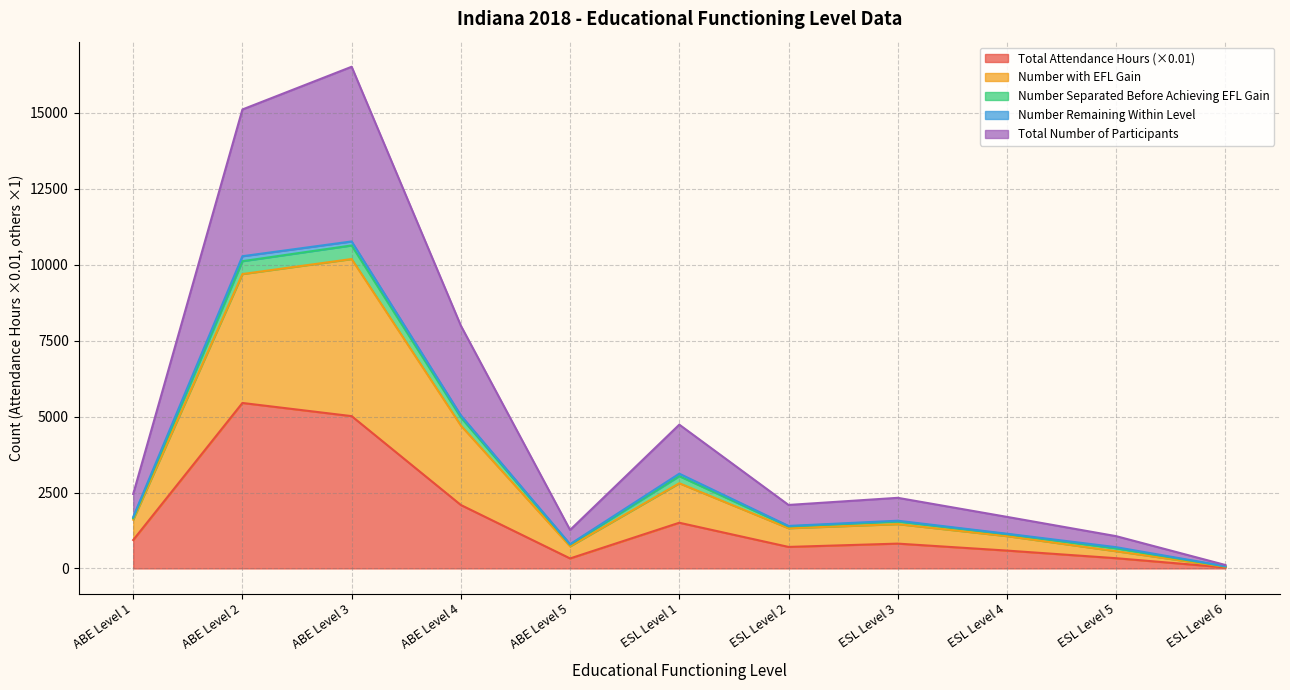

How many values in the Total Number of Participants series exceed 1548?

6